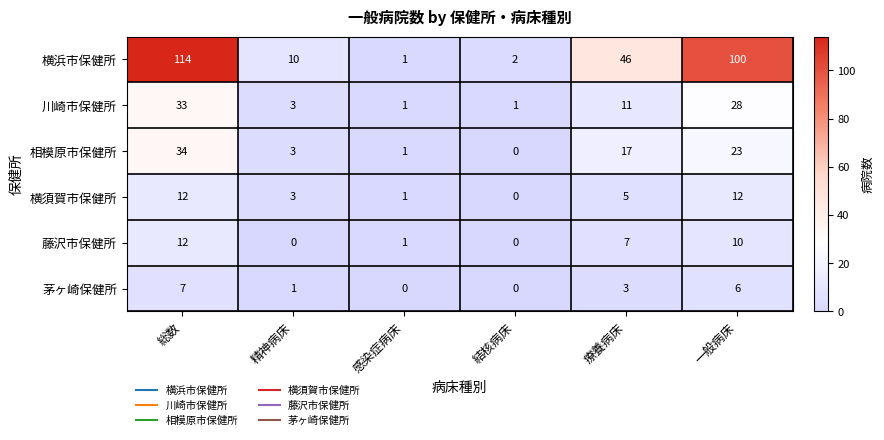

True or false: 茅ヶ崎保健所 has a value of 0 at 結核病床.

True